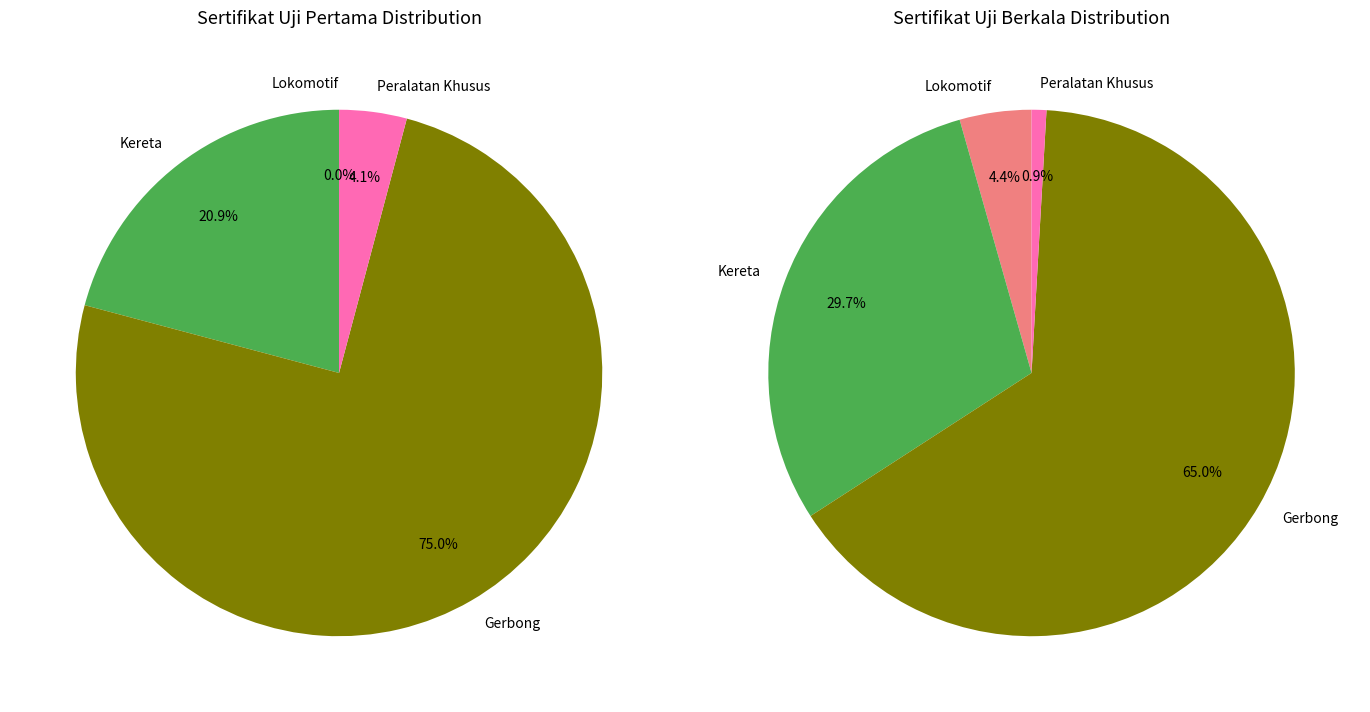

How many segments does this pie chart have?

4